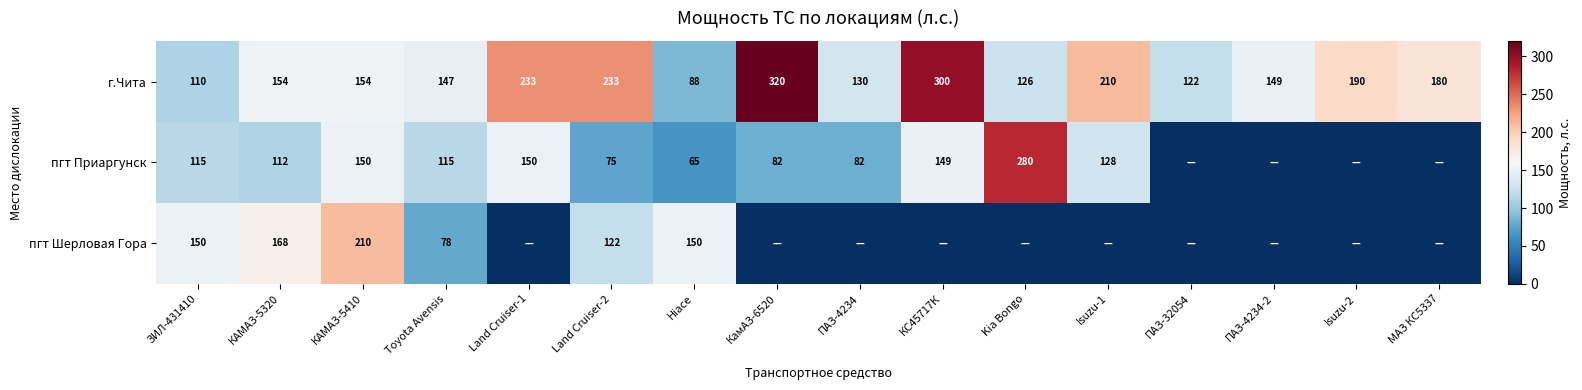

What is the sum of the пгт Приаргунск values at КамАЗ-6520 and Land Cruiser-1?

232